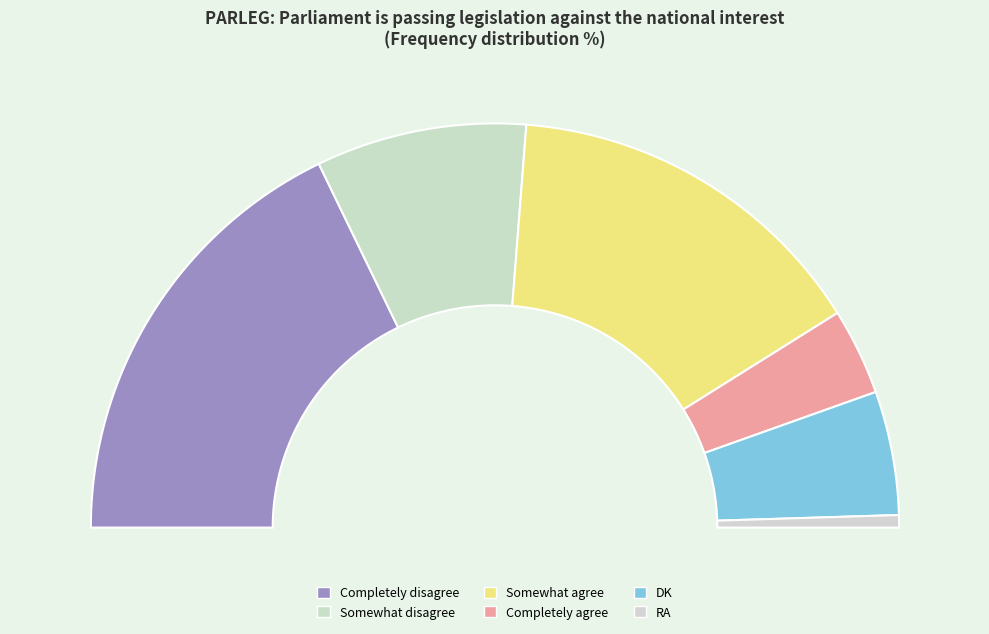

To the nearest percent, what is the difference between the largest and smallest slice percentages?

35%